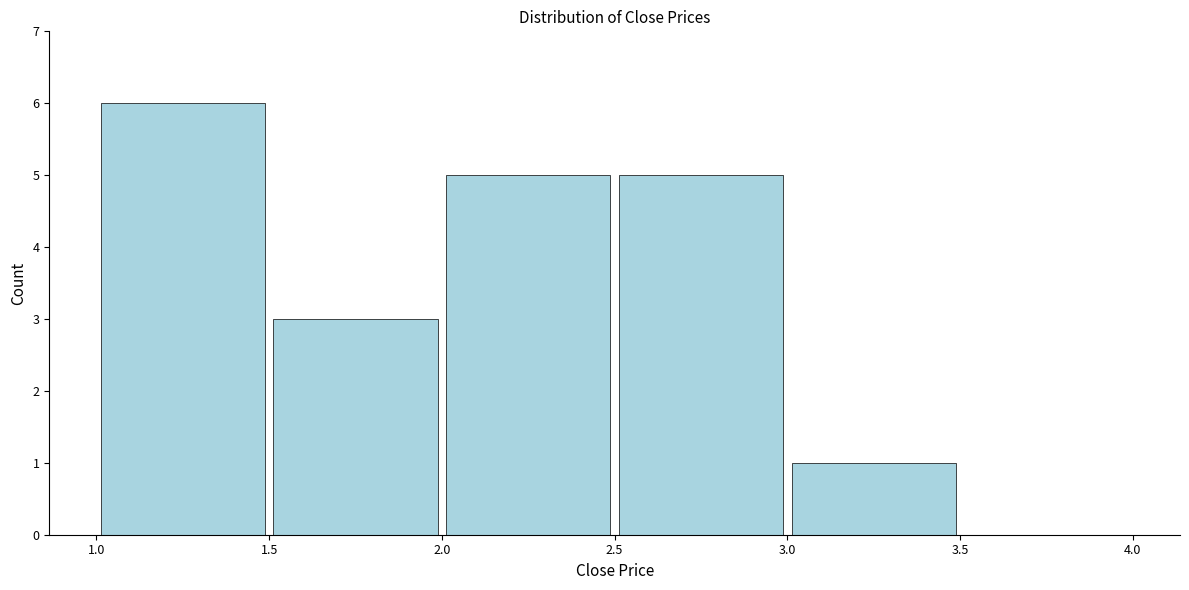

How tall is the bar that spans 2.5 to 3.0 on the x-axis? The values are not printed on the chart, so give them approximately, as read against the axis.

5